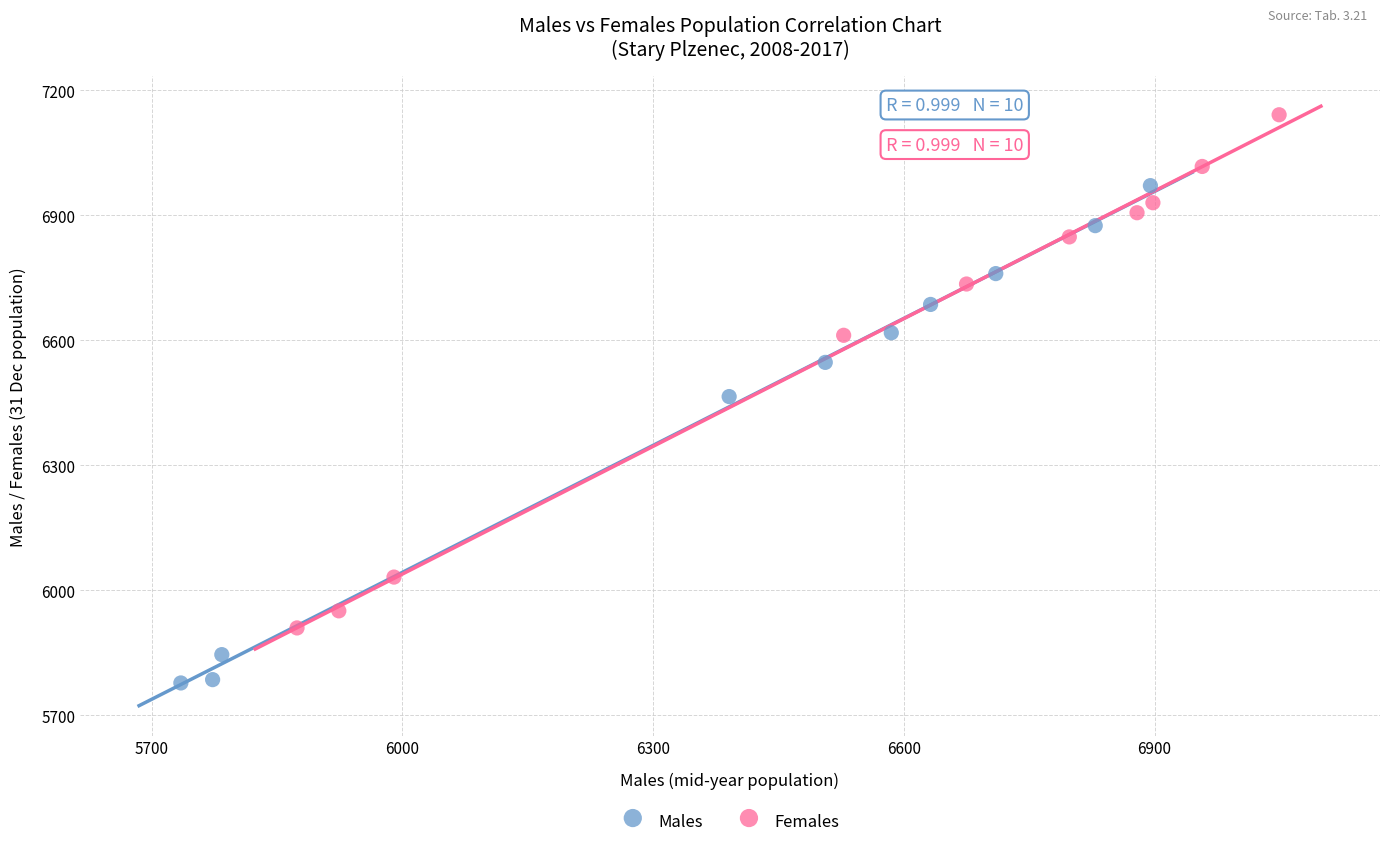

What are all the series names shown in the legend?

Males, Females